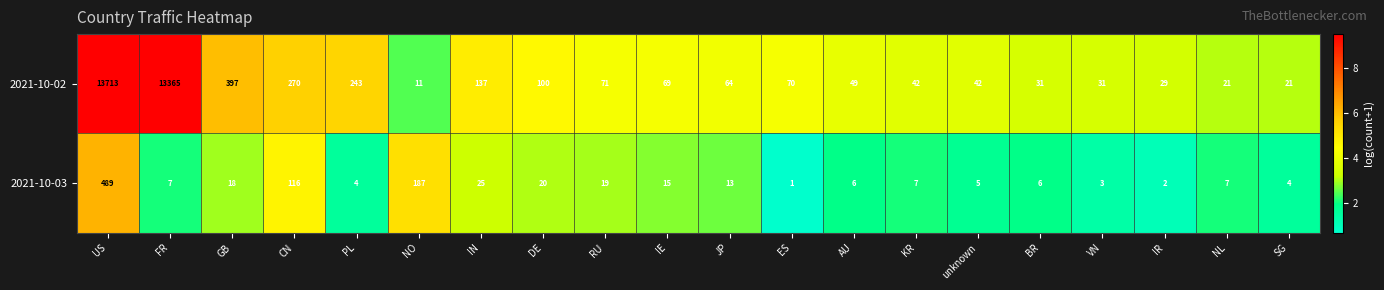

At which category does the chart reach its minimum across all series?

ES